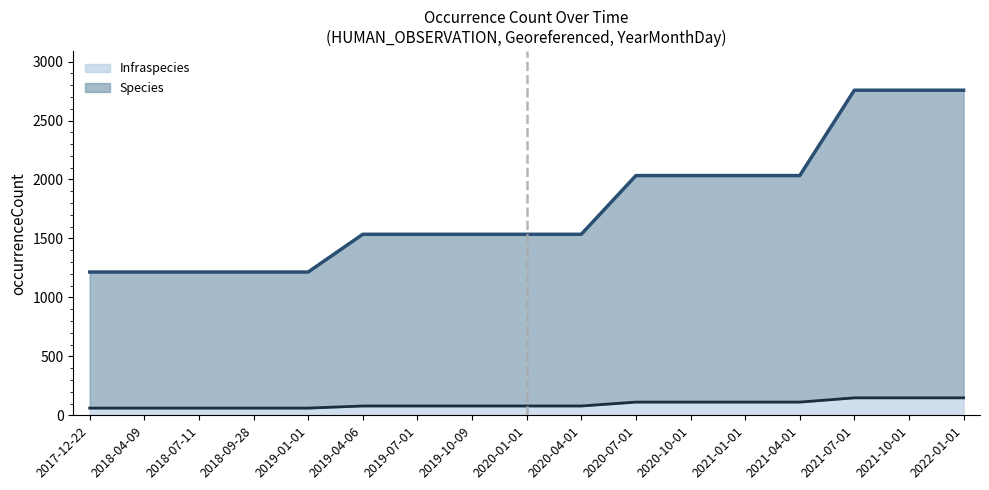

True or false: Species line and Infraspecies line cross at least once.

False